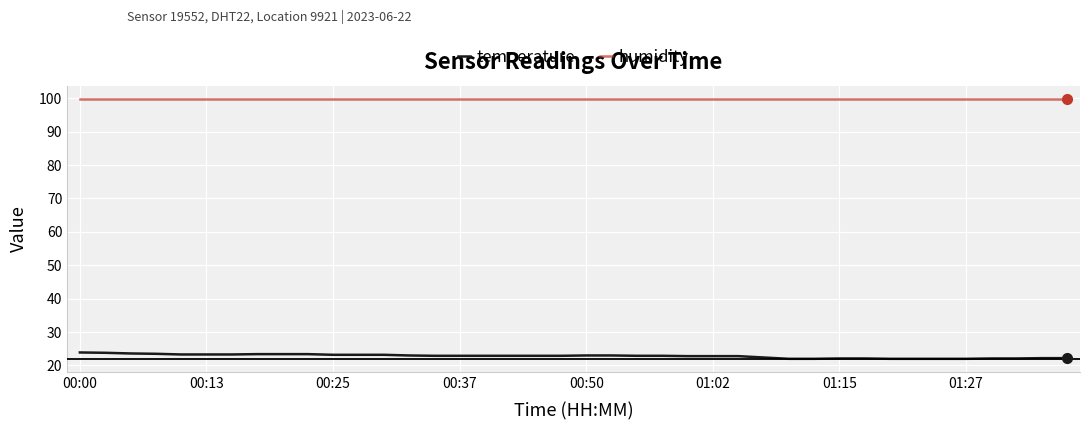

List the series in order of their peak value, lowest first.

temperature, humidity